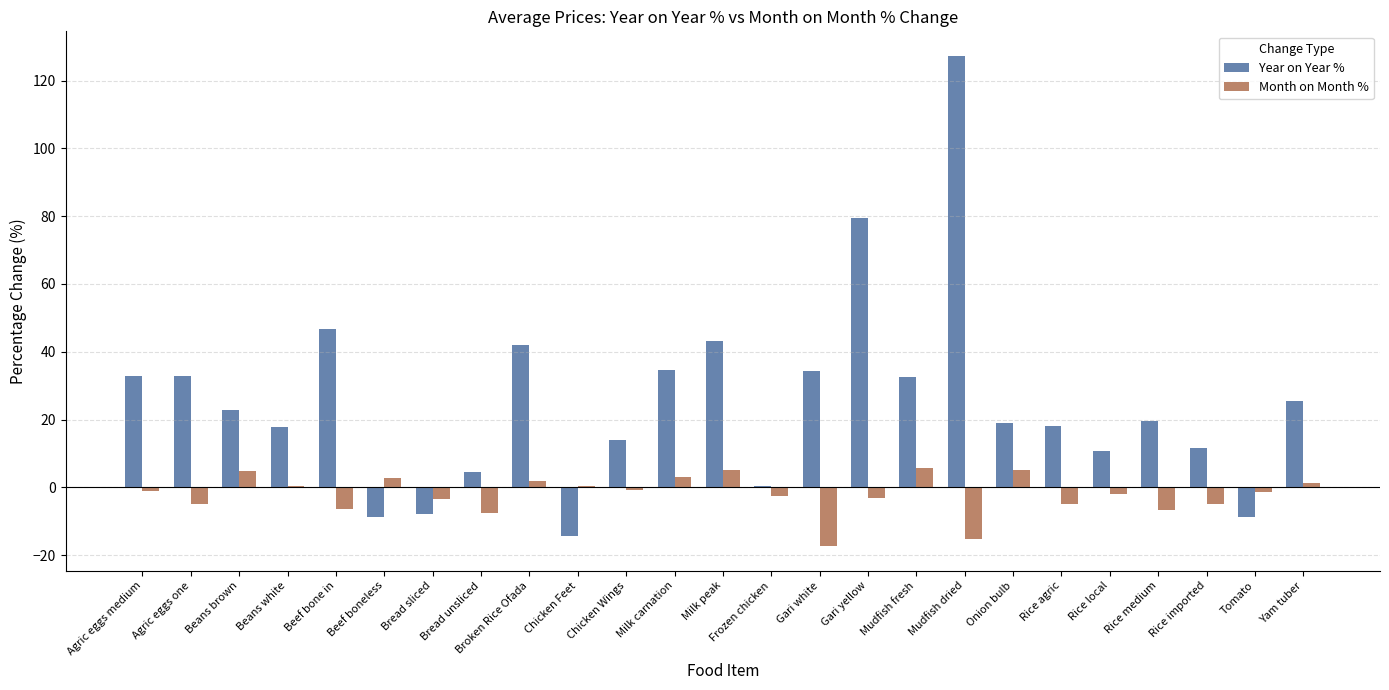

Which series has the largest total across all categories?

Year on Year %